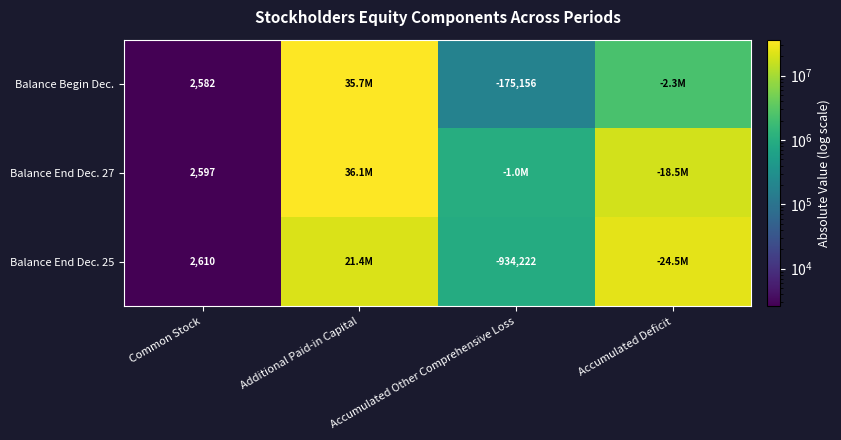

Rank the series at Common Stock from lowest to highest value.

Balance Begin Dec., Balance End Dec. 27, Balance End Dec. 25